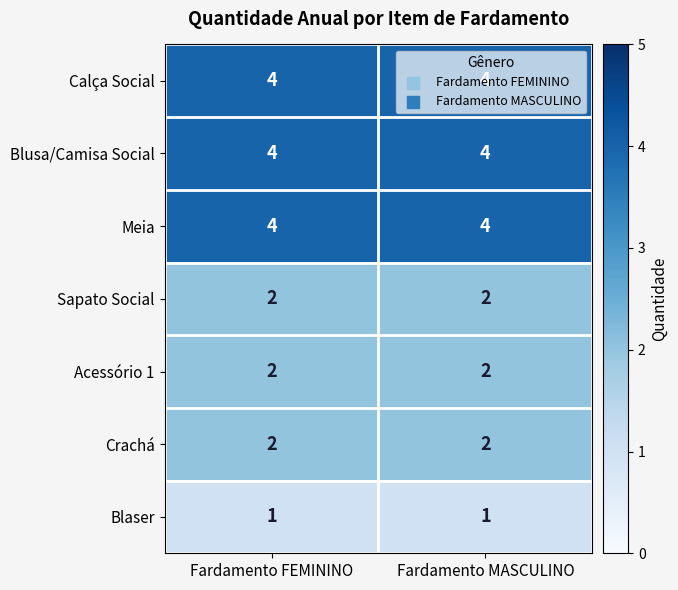

Is the value of Sapato Social at Fardamento FEMININO greater than the value of Blaser at Fardamento MASCULINO?

Yes